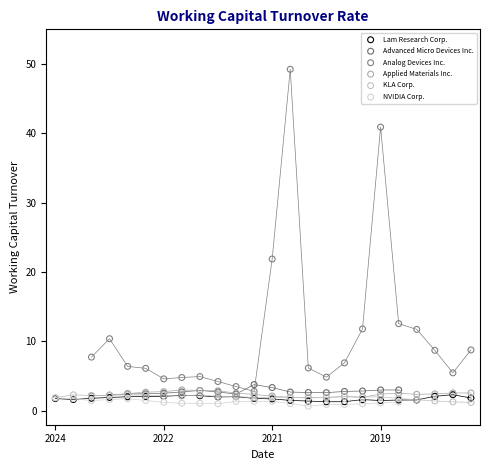

Which series has the largest Y range (max minus min)?

Analog Devices Inc.